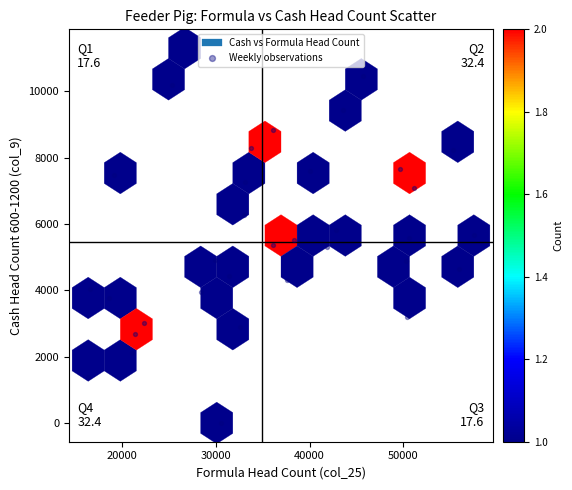

What is the range of Y values (max minus min)?

11304